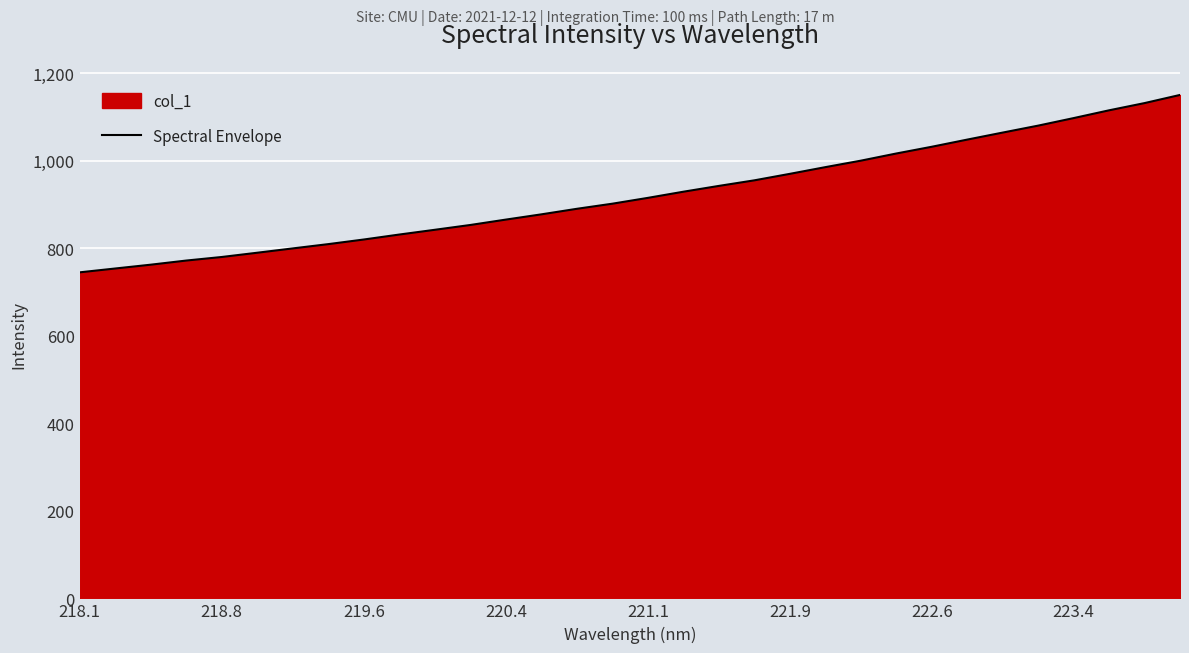

Is it true that the value at 221.1 is 1419.0?

False